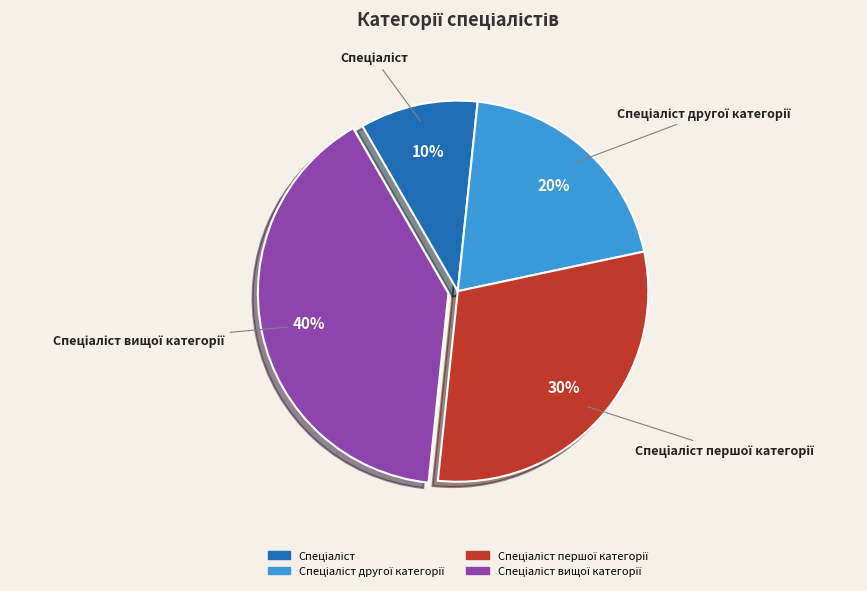

Is there any slice that represents more than half of the pie?

No